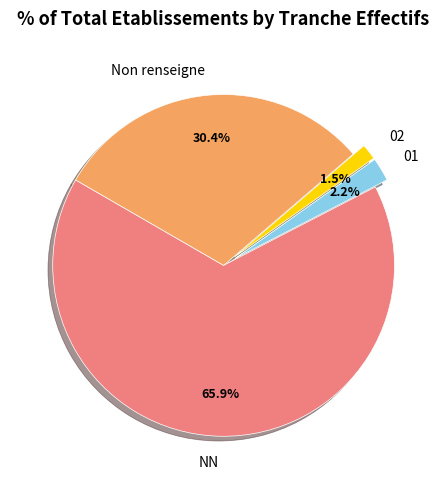

Which category has the biggest portion of the pie?

NN